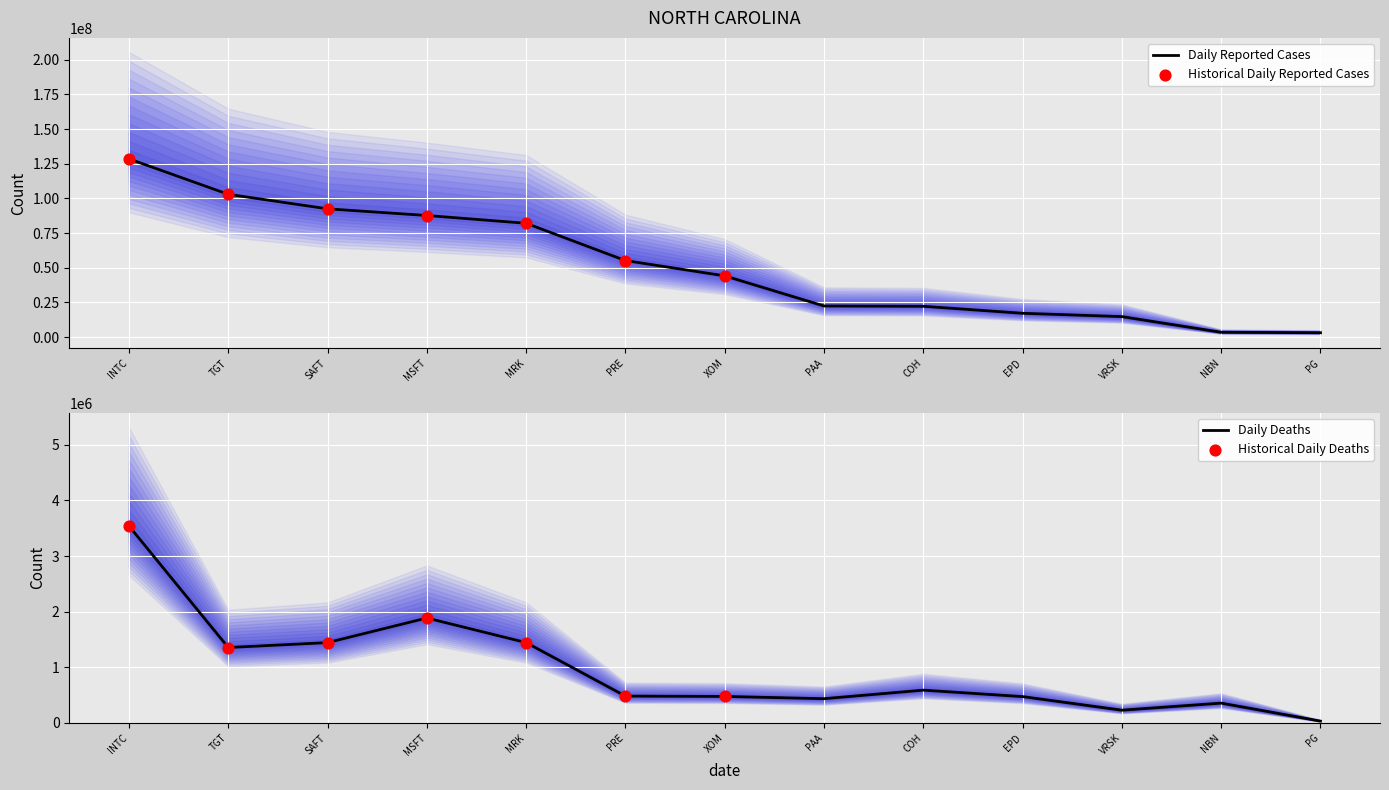

At how many categories does at least one series exceed 115960958?

1